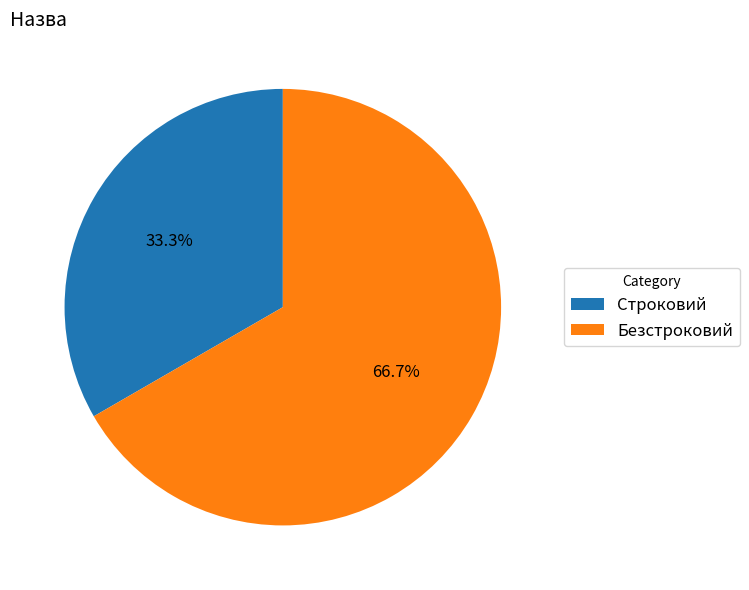

Is it true that Безстроковий is 60% of the pie?

False